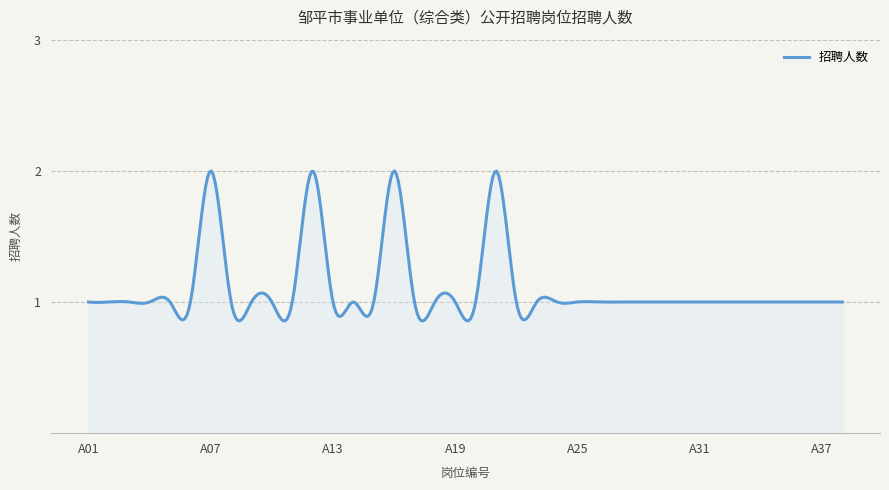

What is the value of the 26th point from the left?

1